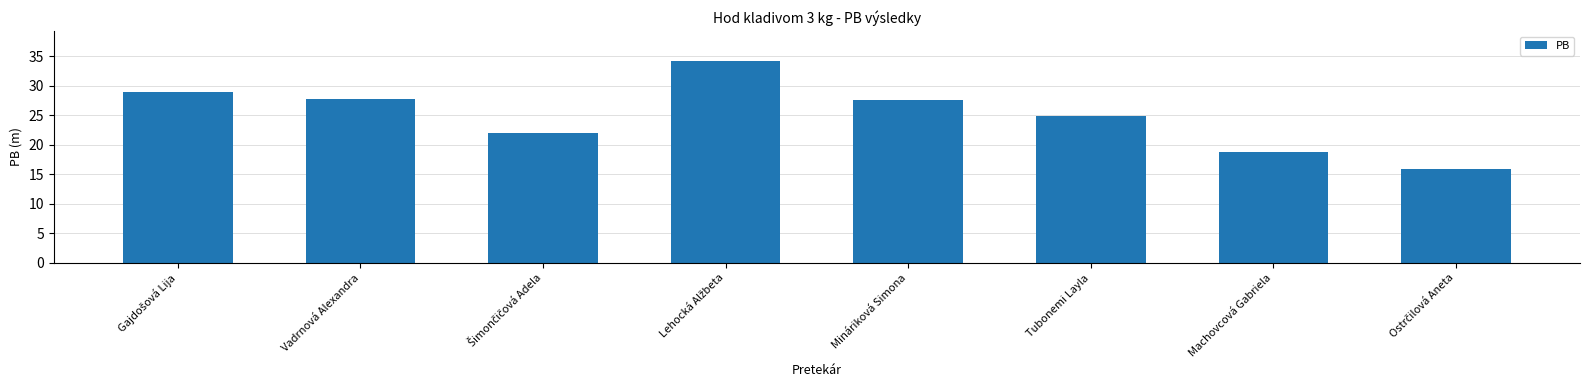

Read the value at Mináriková Simona.

27.6